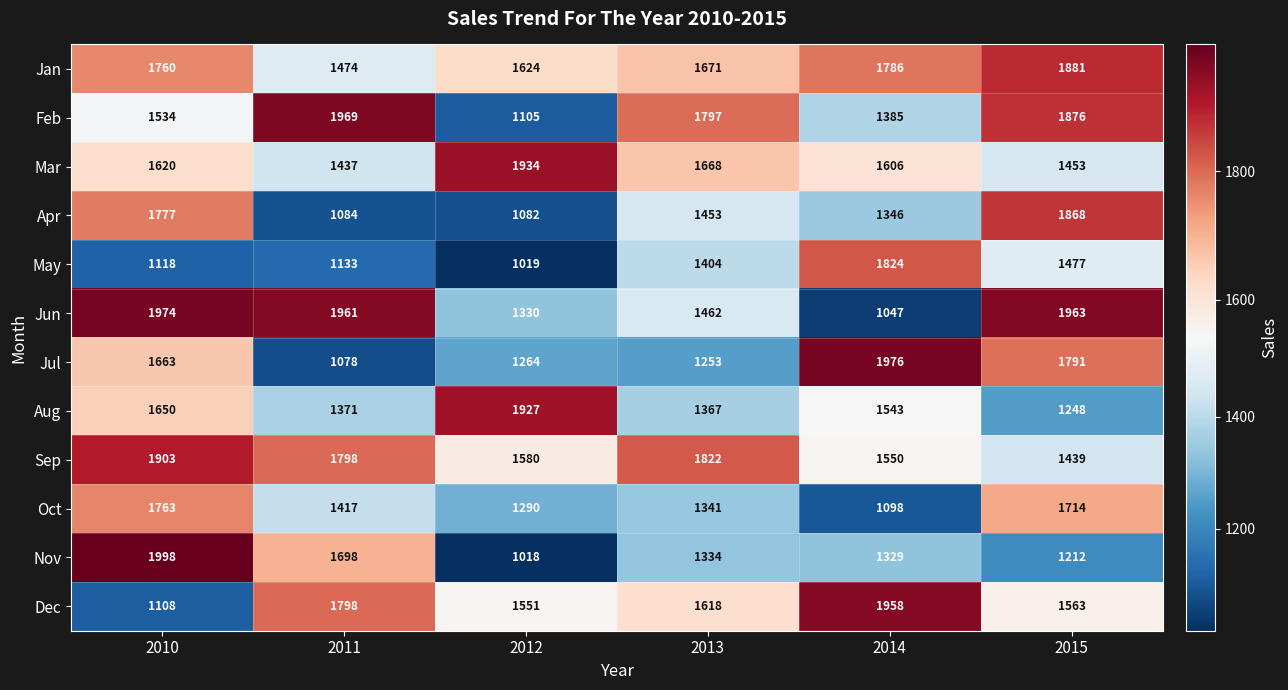

Is it true that Dec equals 1067 at 2012?

False